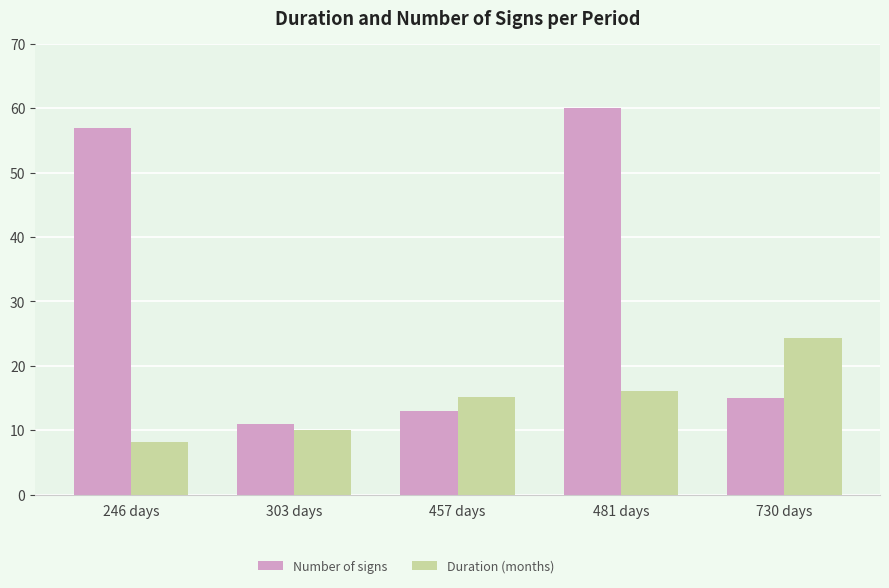

Which category has the lowest value in the Number of signs series?

303 days